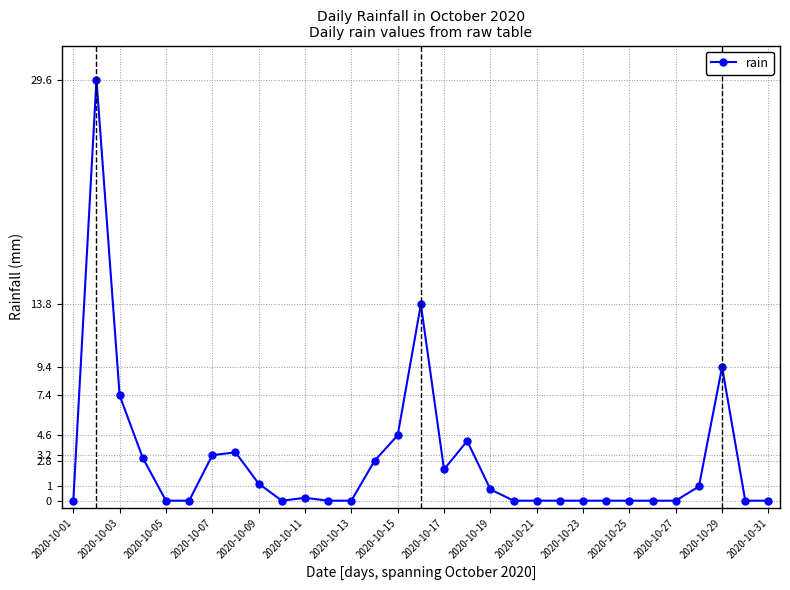

What is the greatest value displayed?

29.6